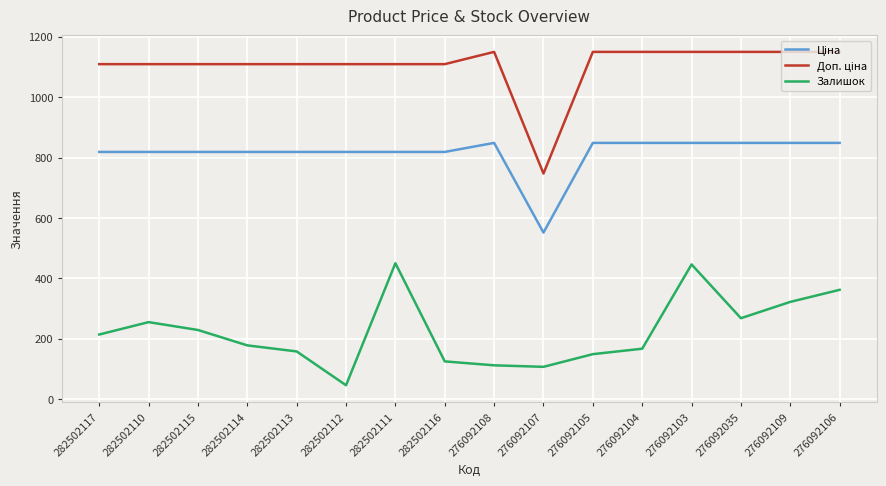

What is the lowest value of the Залишок series?

46.0